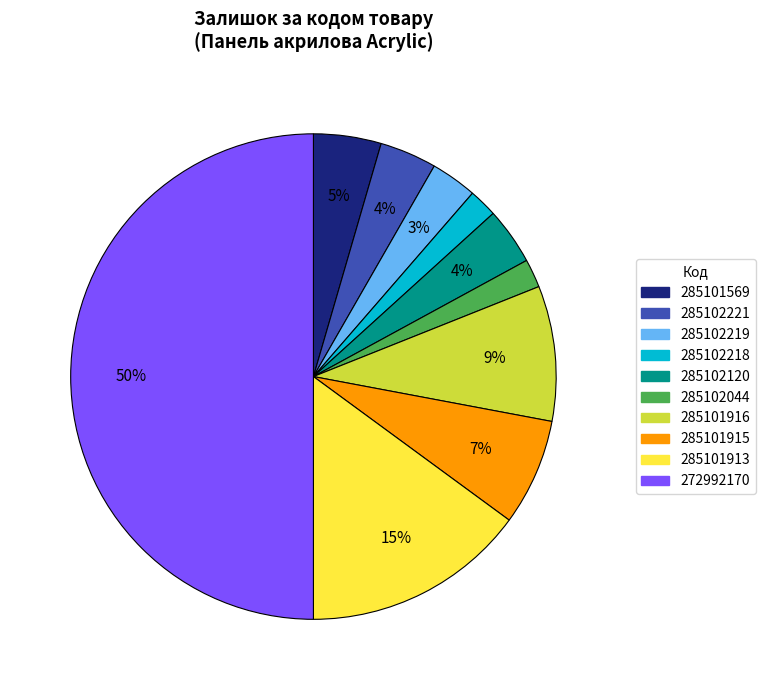

To the nearest percent, what is the difference between the largest and smallest slice percentages?

48%